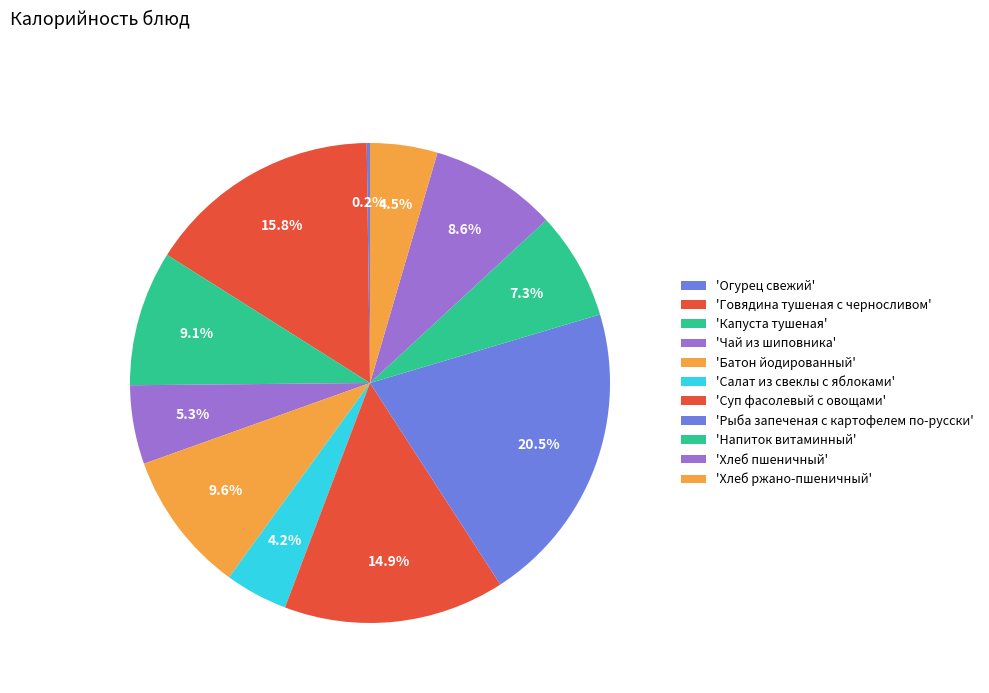

Count the number of slices in the pie.

11